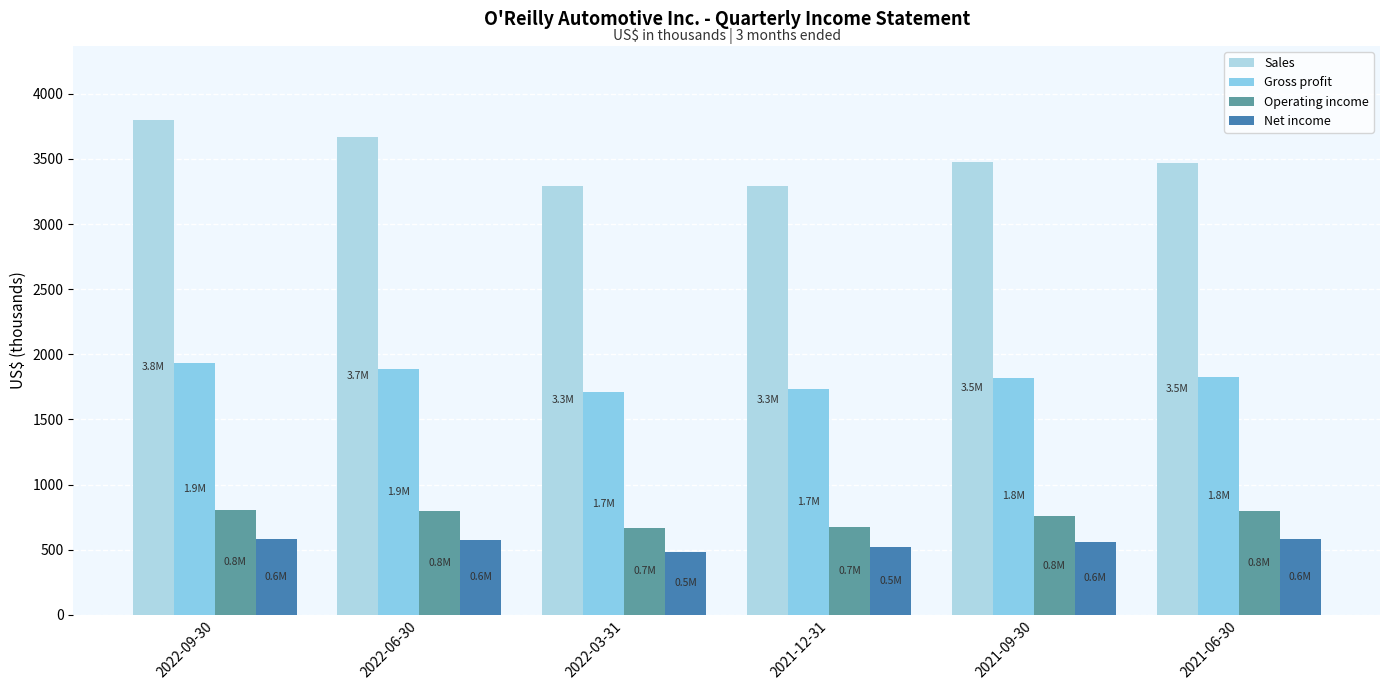

What is the difference between the highest and lowest values at 2021-09-30?

2920.9